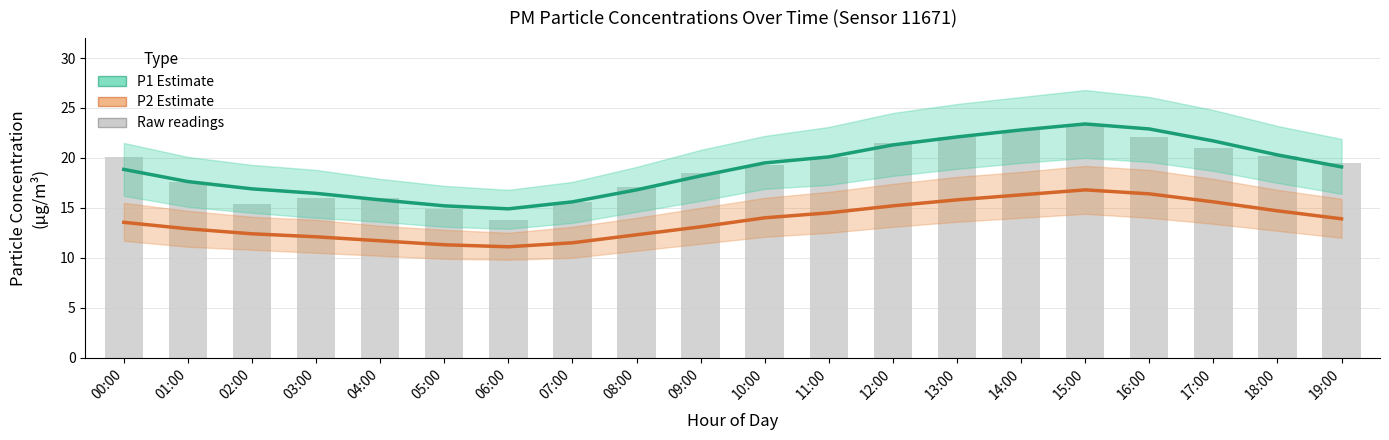

What are all the series names shown in the legend?

P1 Estimate, P2 Estimate, Raw readings